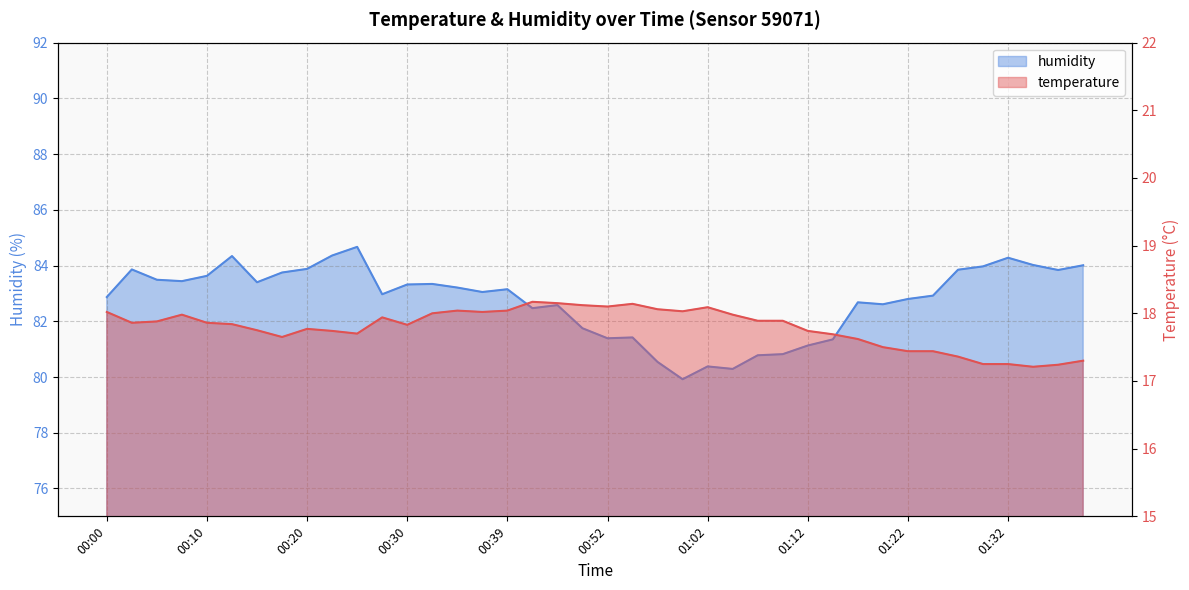

True or false: temperature has a value of 25.7 at 00:08.

False